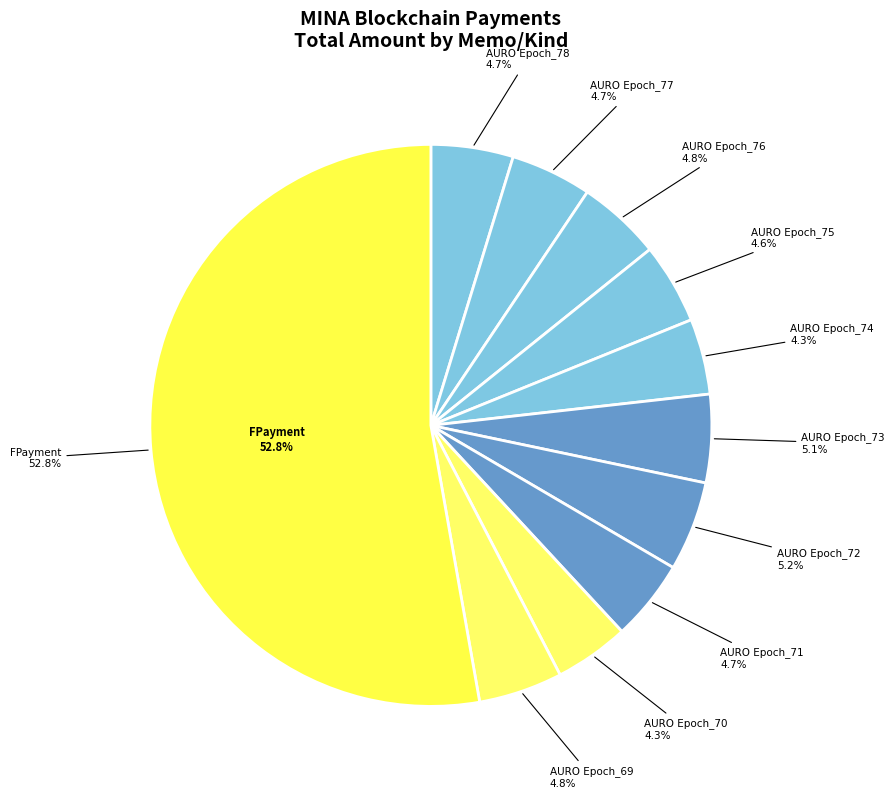

Is there any slice that represents more than half of the pie?

Yes